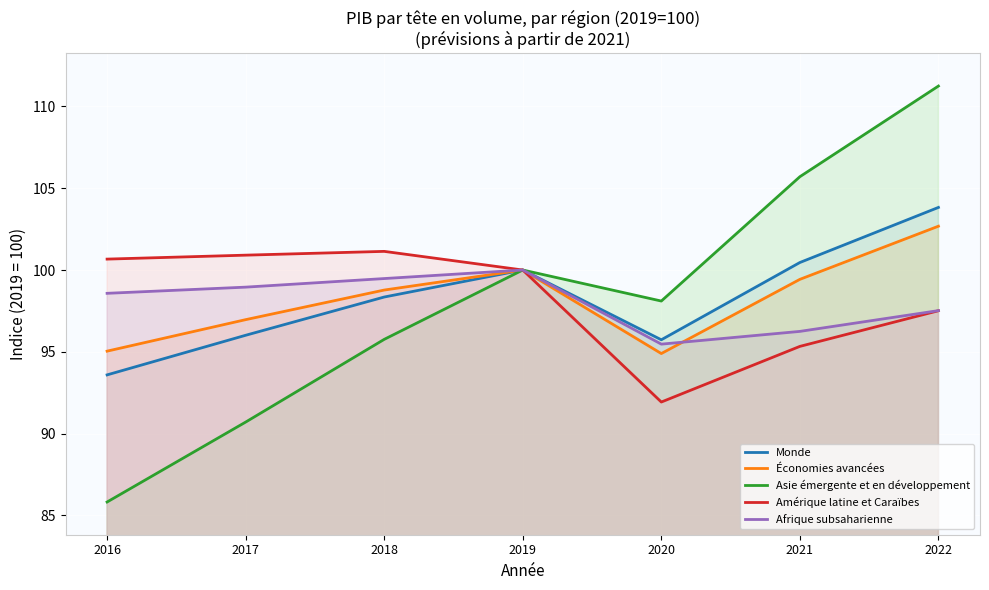

Count the number of categories in the chart.

7